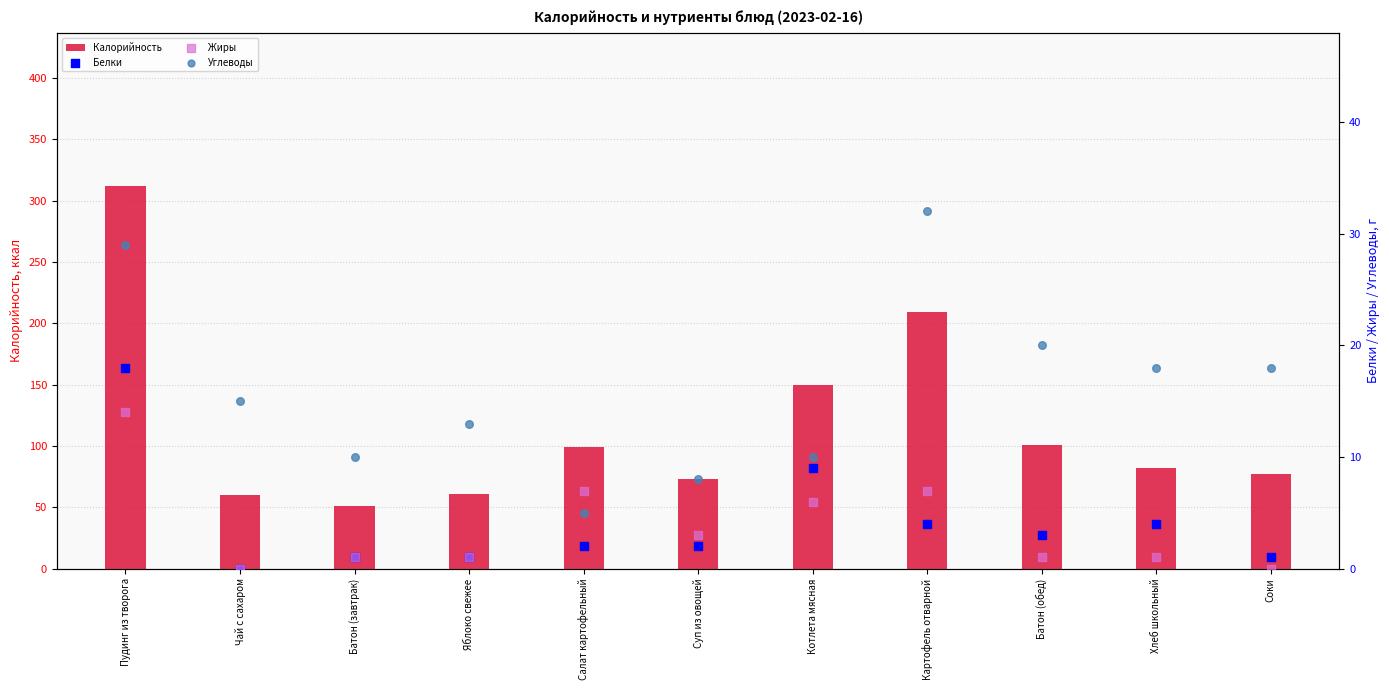

At which category is the sum across all series the highest?

Пудинг из творога